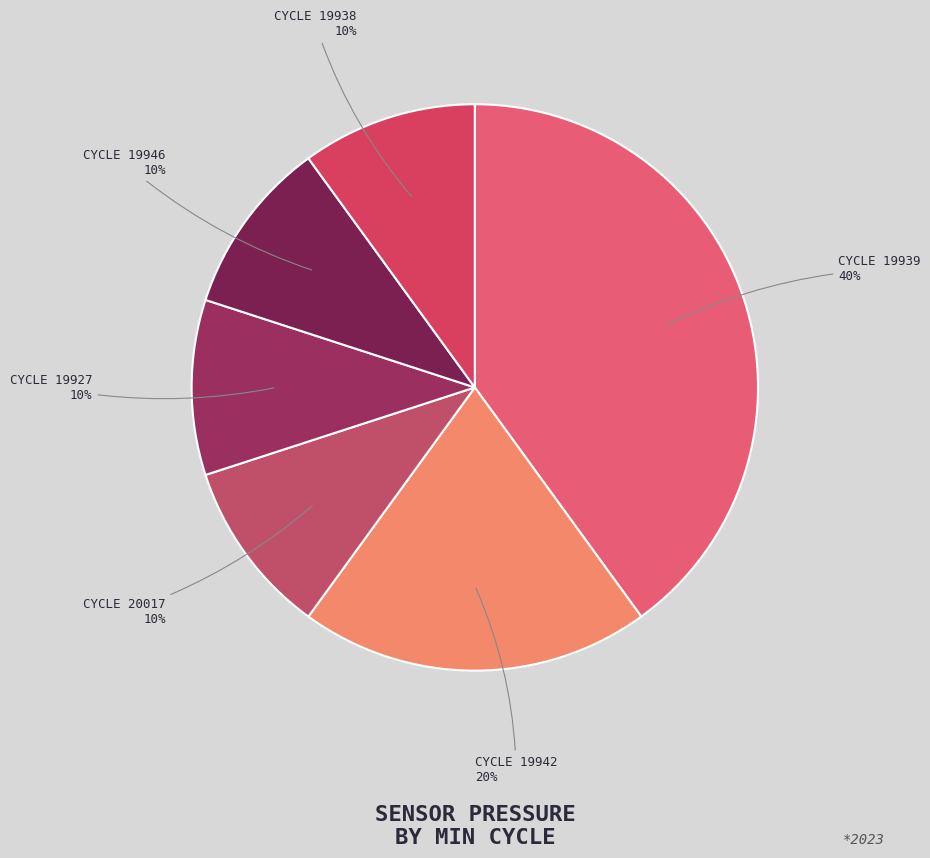

Count the number of slices in the pie.

6